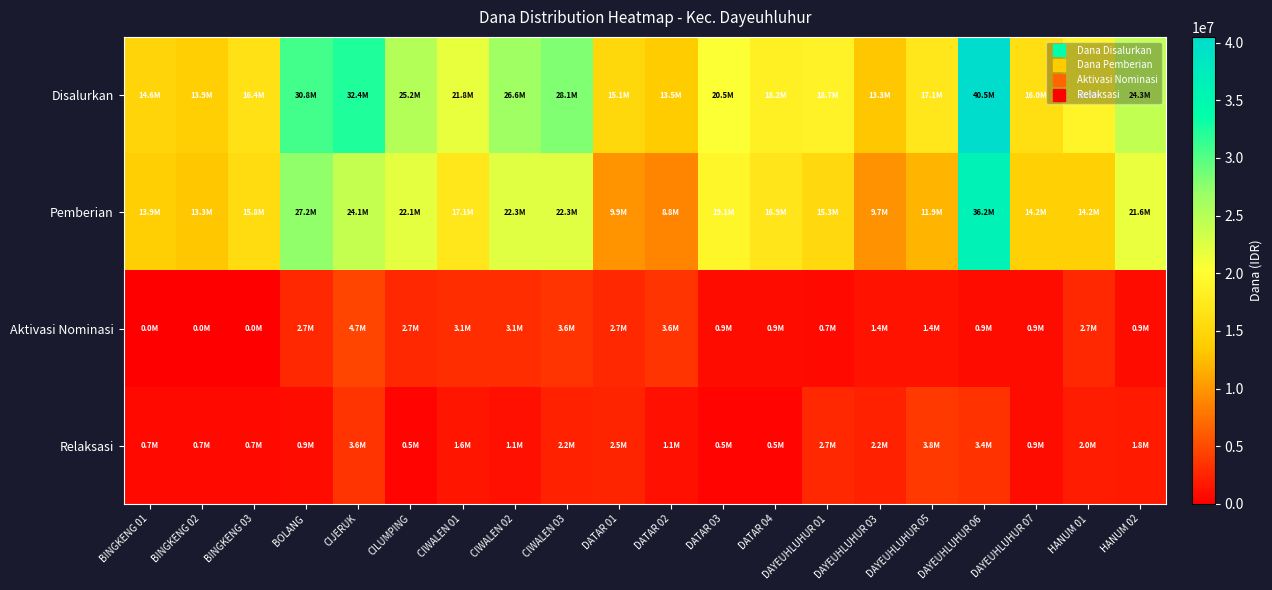

What is the total value across all series at HANUM 02?

48600000